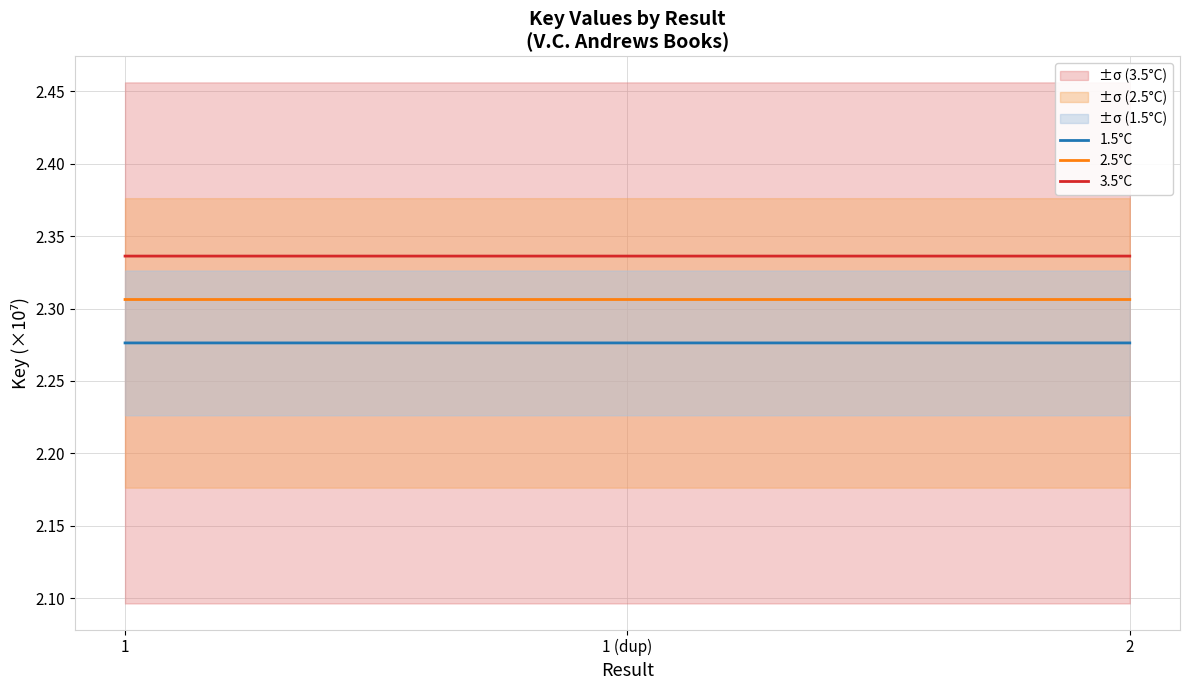

Where is 2.5°C nearest to the value 2?

2